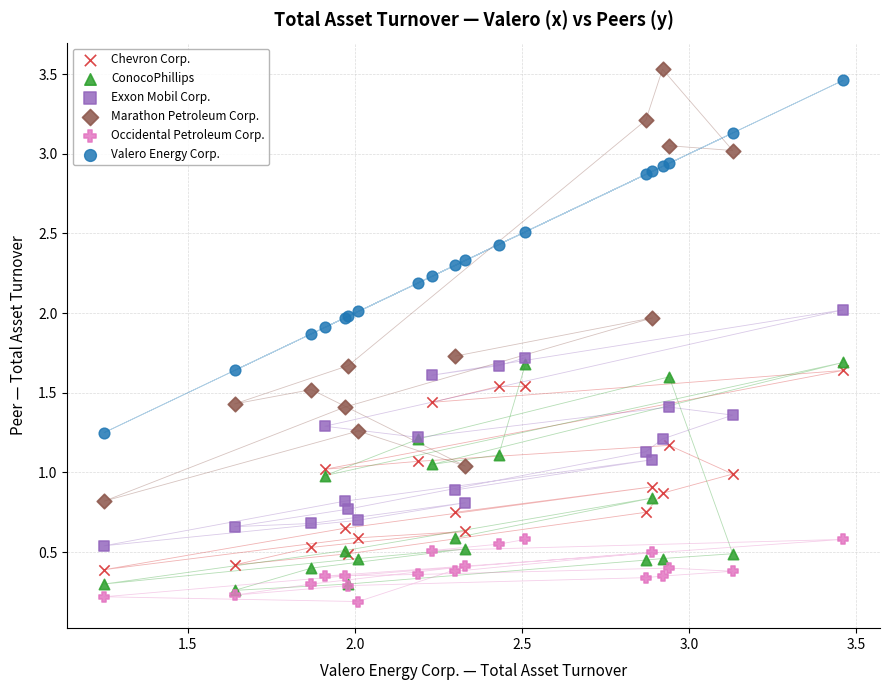

Which series contains the highest Y value?

Marathon Petroleum Corp.